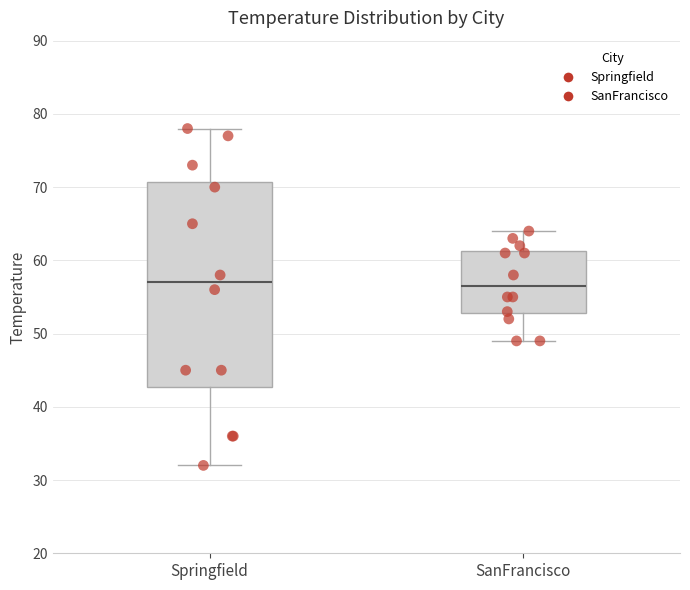

Which box is the tallest, from its lower edge to its upper edge?

Springfield